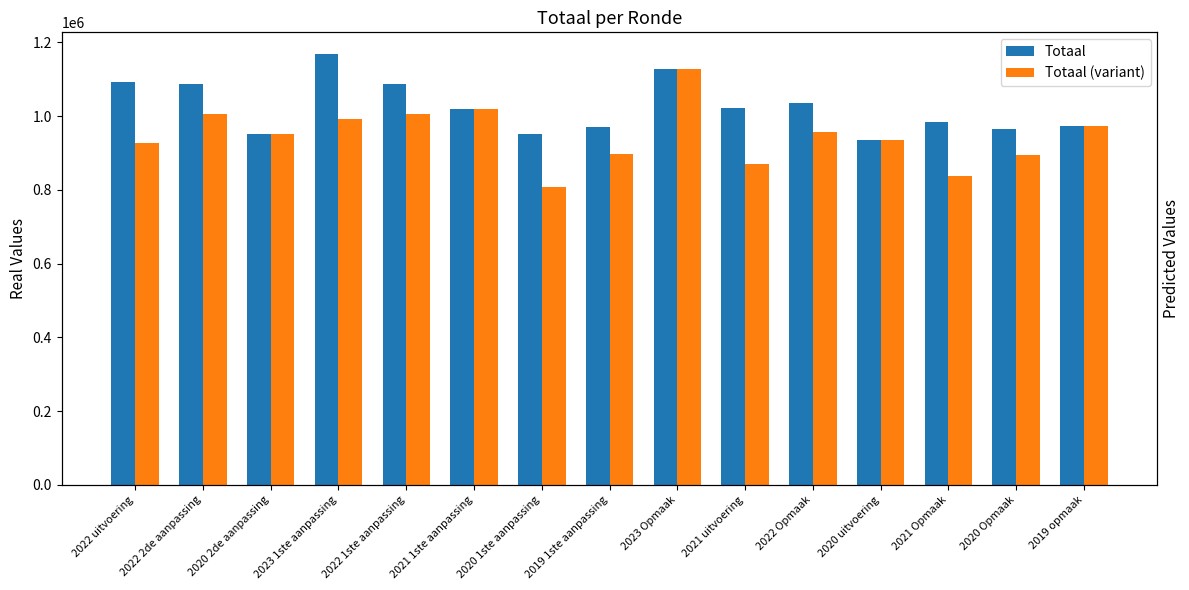

How many groups of bars are there?

15